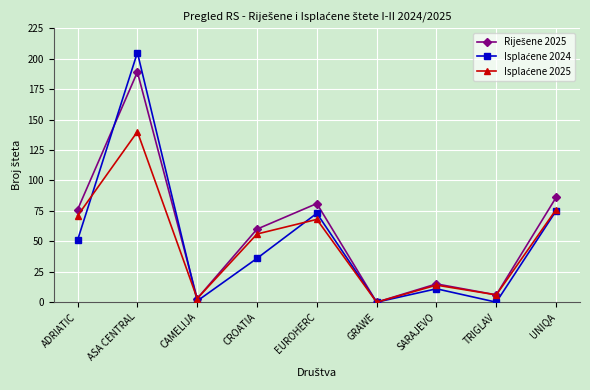

Does the chart have visible grid lines?

Yes